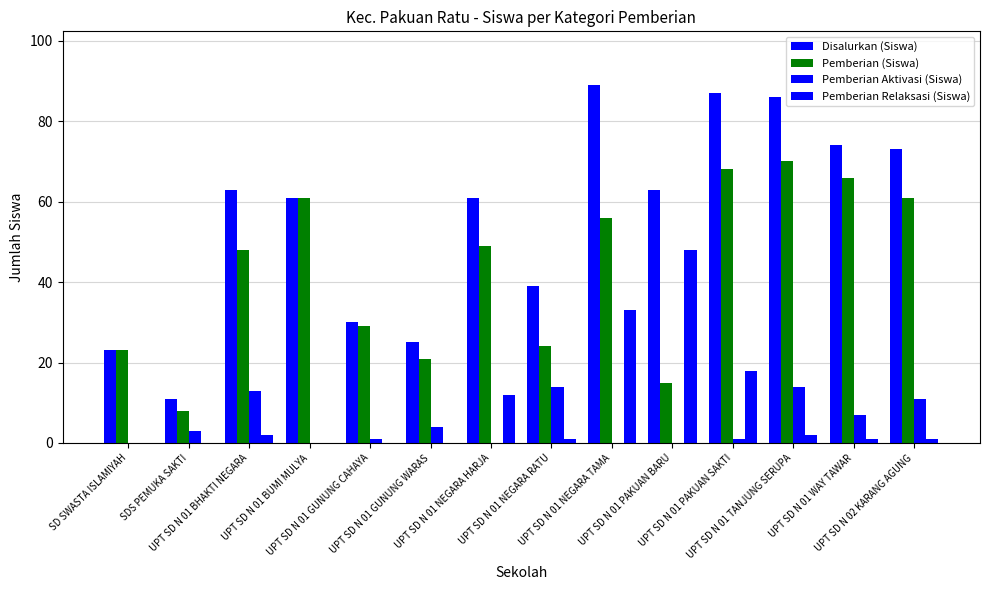

What is the difference between the second highest and second lowest values in the Pemberian Aktivasi (Siswa) series?

14